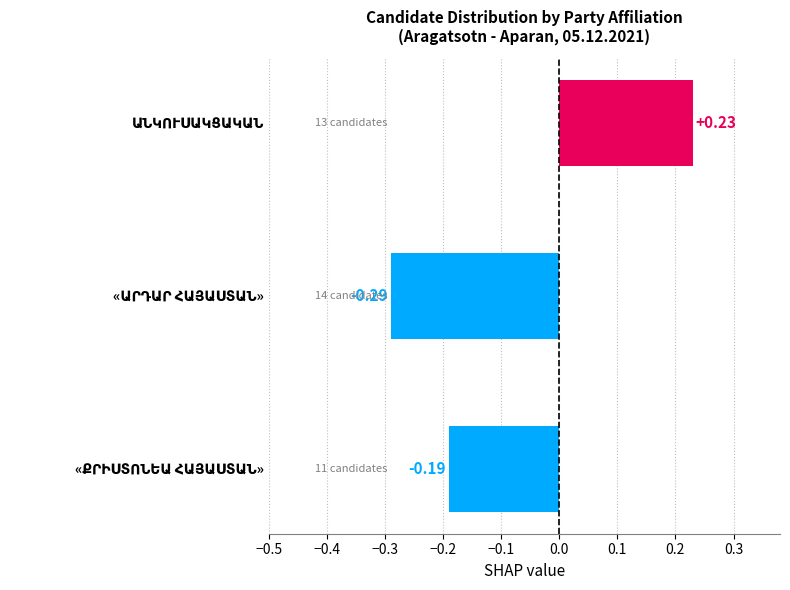

What is the difference between the maximum and minimum values?

0.5